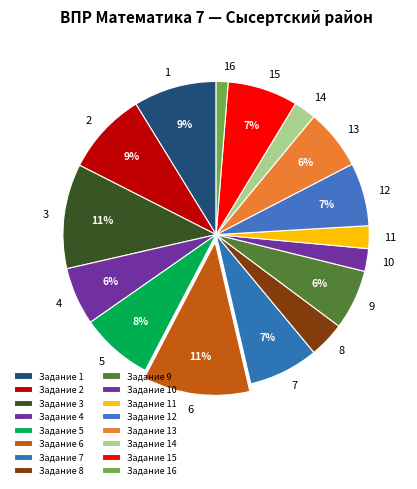

What percentage is the 15 slice, to the nearest percent?

7%